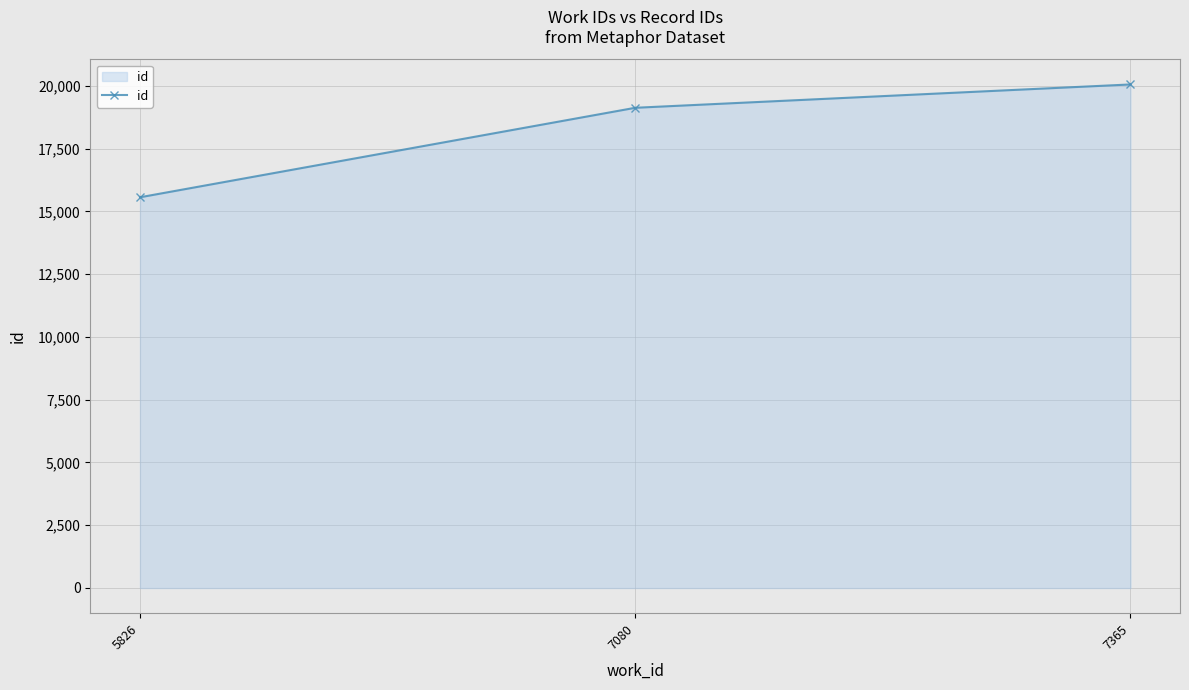

What is the sum of the values at 5826 and 7080?

34697